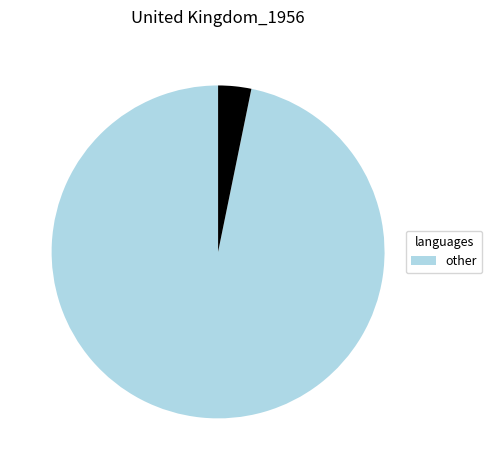

Is there a majority slice in this chart?

Yes